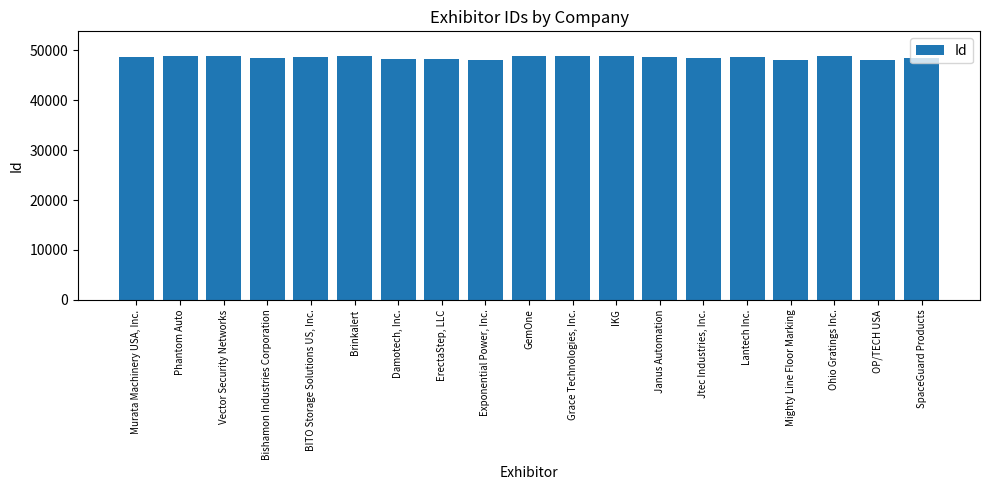

What is the maximum value shown in the chart?

48944